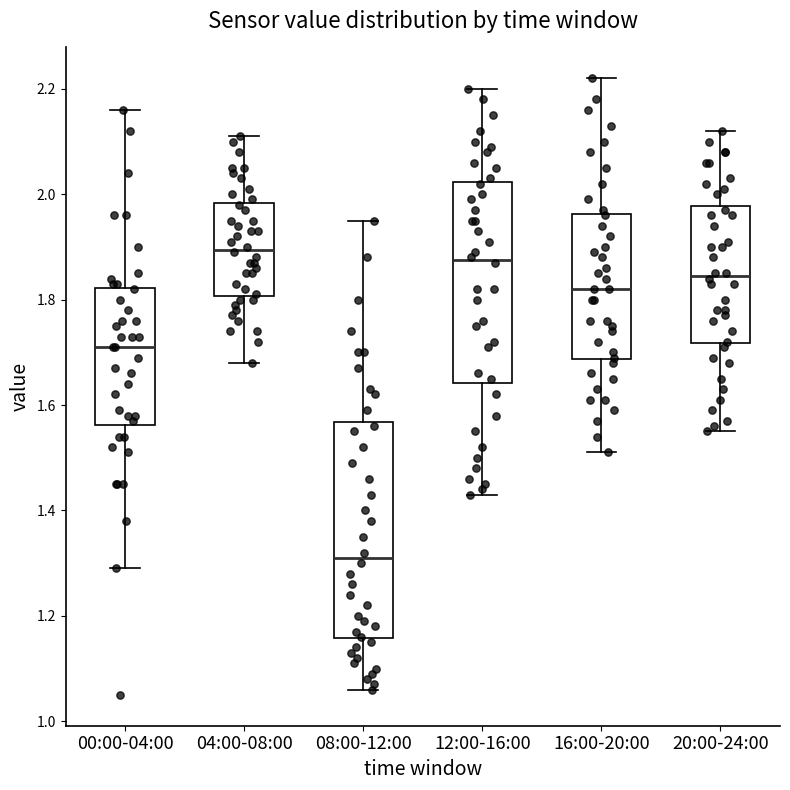

Reading left to right, transcribe this box plot: for each box, give where its median line is, the range the box spans, and where its two whiskers end, as read against the y-axis. The values are not printed on the chart, so give them approximately, as read against the axis.

00:00-04:00: median 1.72, box 1.56 to 1.82, whiskers 1.30 to 2.16
04:00-08:00: median 1.90, box 1.80 to 1.98, whiskers 1.68 to 2.12
08:00-12:00: median 1.32, box 1.16 to 1.56, whiskers 1.06 to 1.96
12:00-16:00: median 1.88, box 1.64 to 2.02, whiskers 1.44 to 2.20
16:00-20:00: median 1.82, box 1.68 to 1.96, whiskers 1.52 to 2.22
20:00-24:00: median 1.84, box 1.72 to 1.98, whiskers 1.56 to 2.12